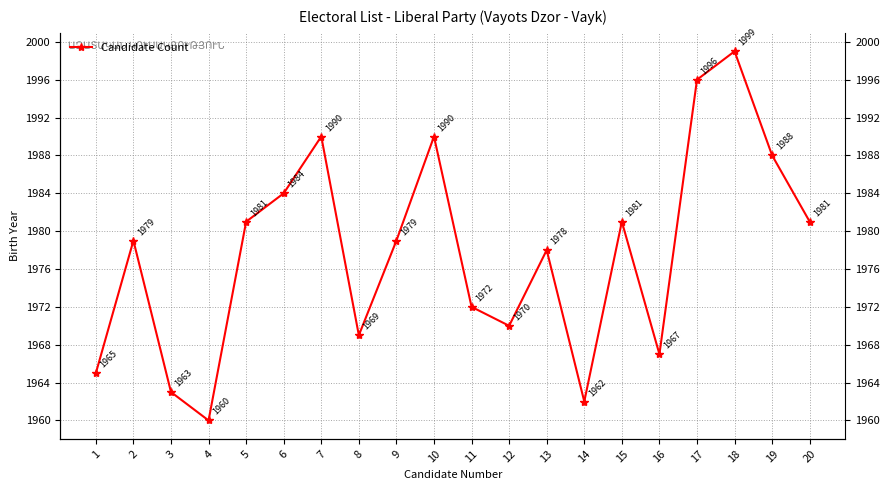

What is the difference between the maximum and minimum values?

39